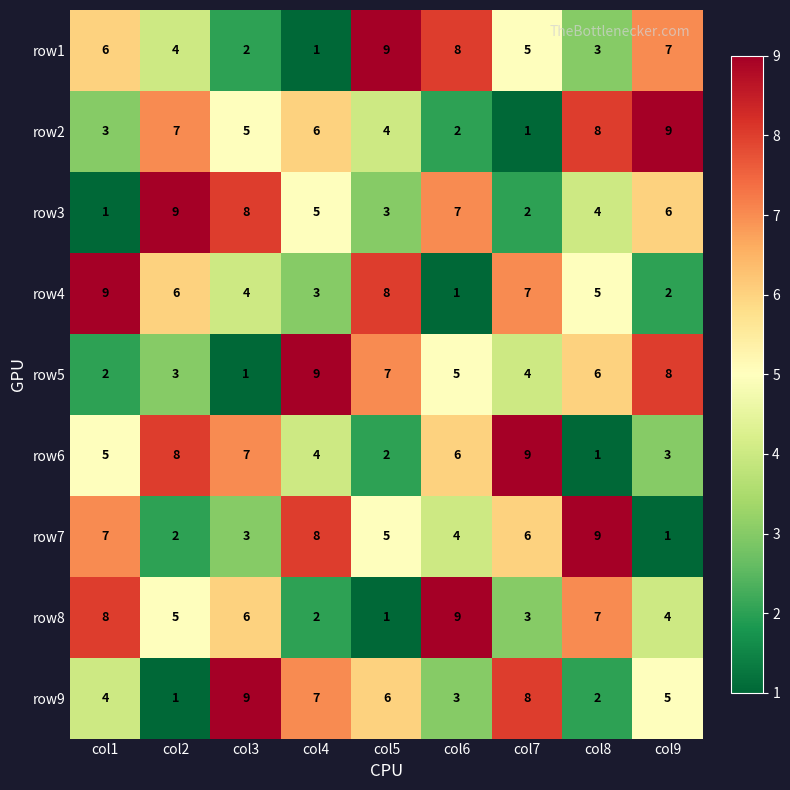

What is the difference between the maximum and minimum values in the row1 series?

8